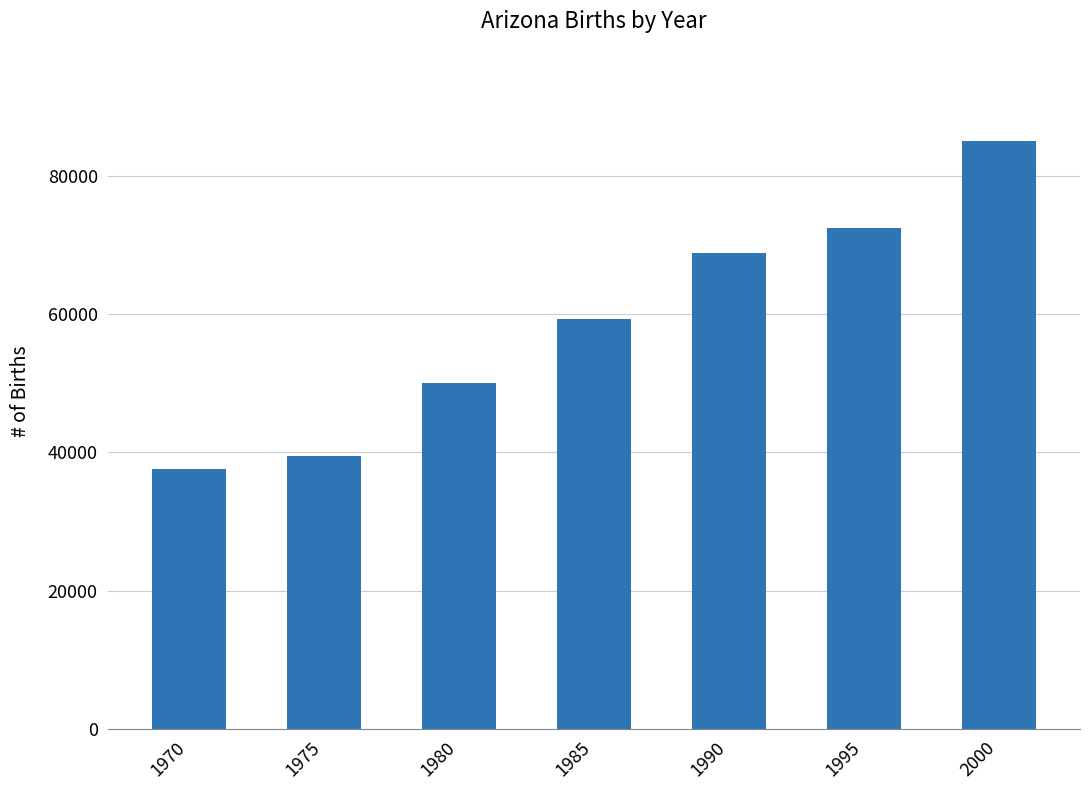

The chart shows a value of 73595 at 1980. True or false?

False